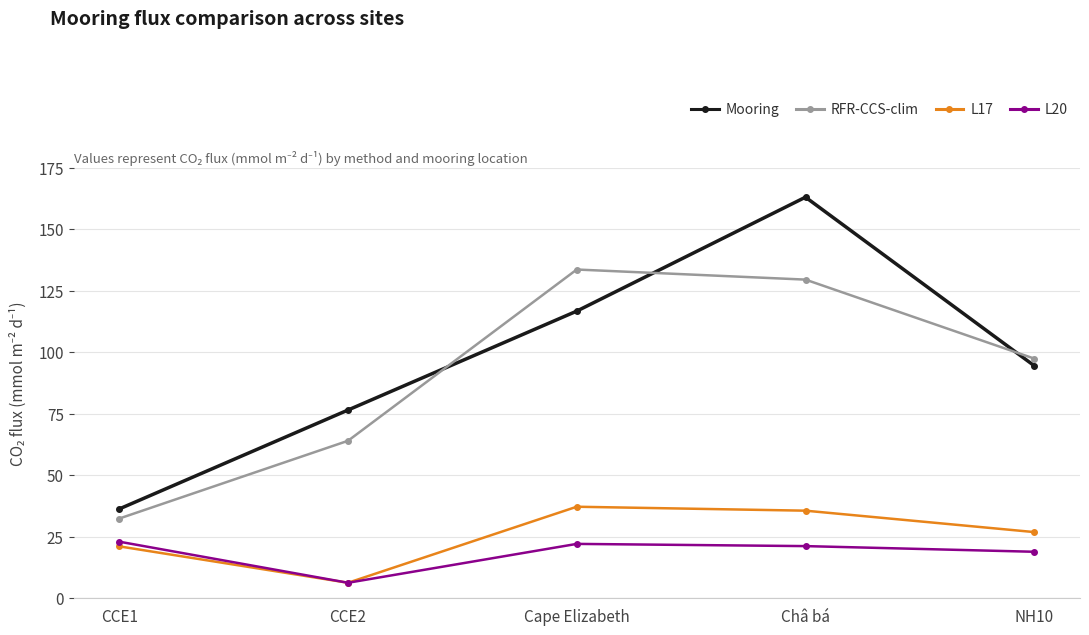

Reading left to right, extract all data points from this chart.

Mooring: 36.3	76.5	116.7	163.0	94.5
RFR-CCS-clim: 32.4	64.0	133.6	129.5	97.4
L17: 21.1	6.3	37.2	35.6	26.9
L20: 23.0	6.3	22.1	21.2	18.9